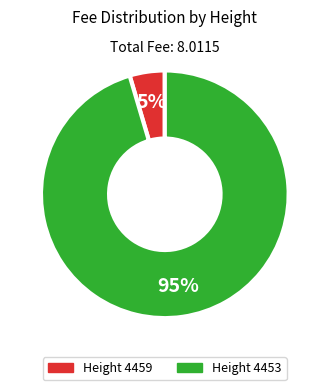

To the nearest percent, what is the average slice percentage?

50%